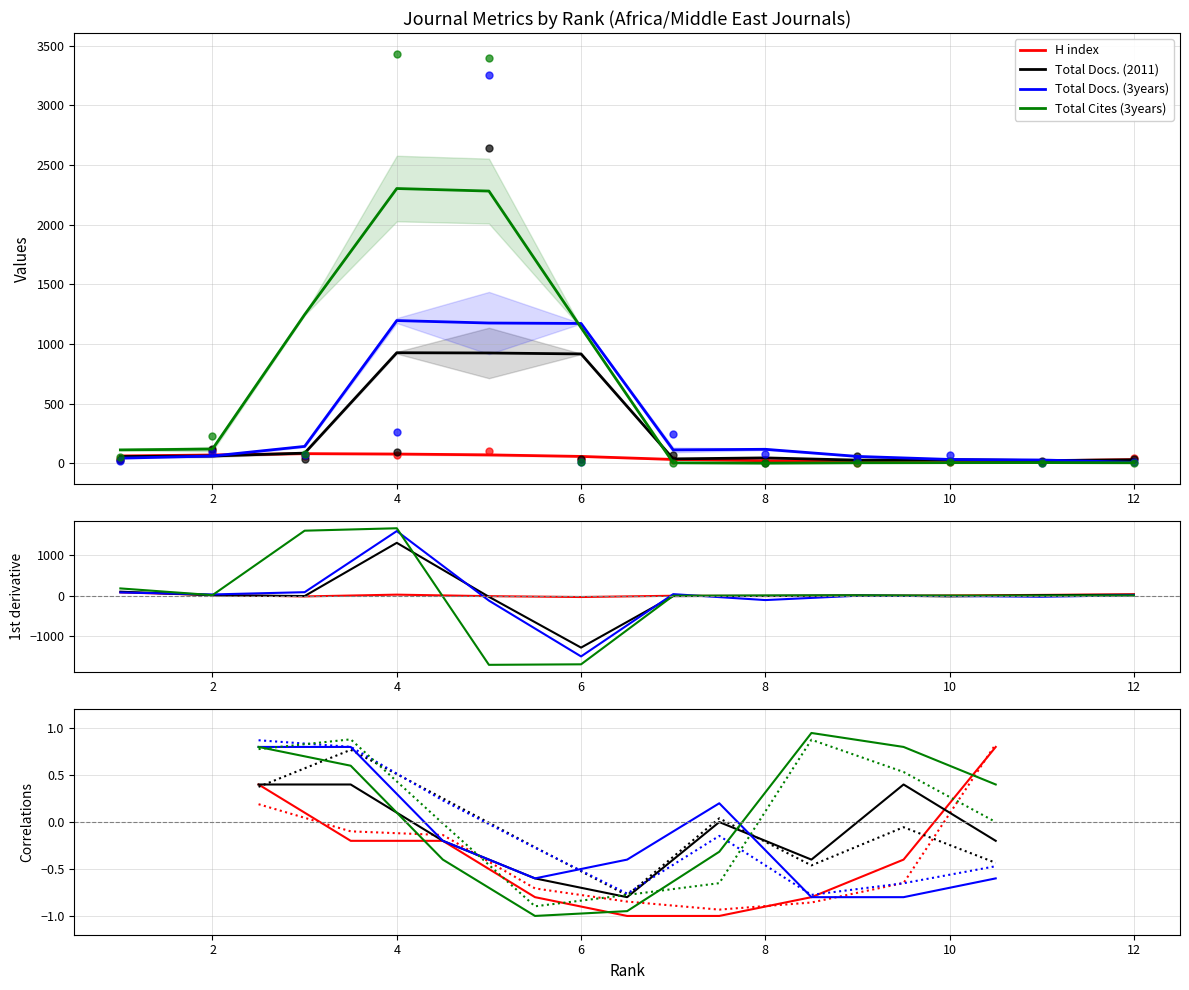

How many interior local peaks does the H index series have?

3